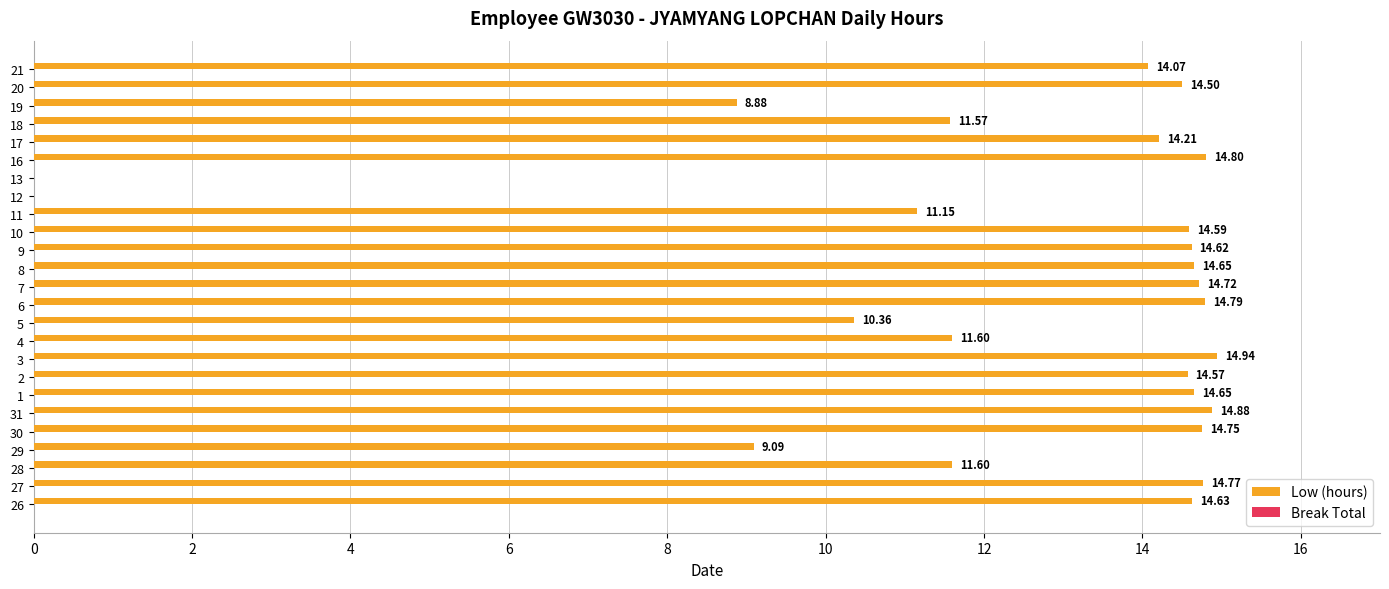

Does the chart contain stacked bars?

No